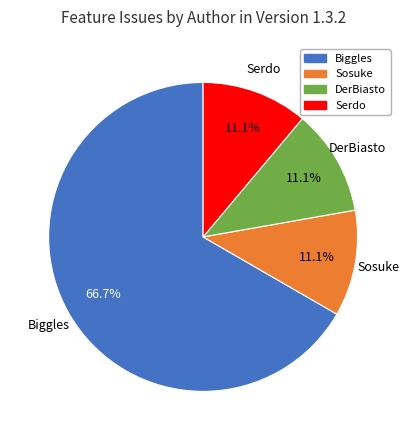

To the nearest percent, what portion does Serdo represent?

11%